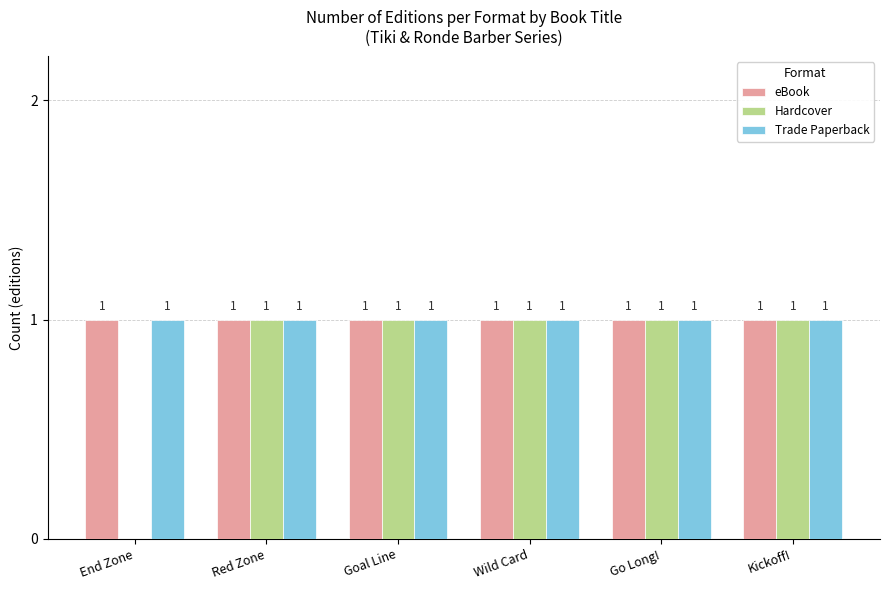

The Trade Paperback series shows 2 at Kickoff!. True or false?

False